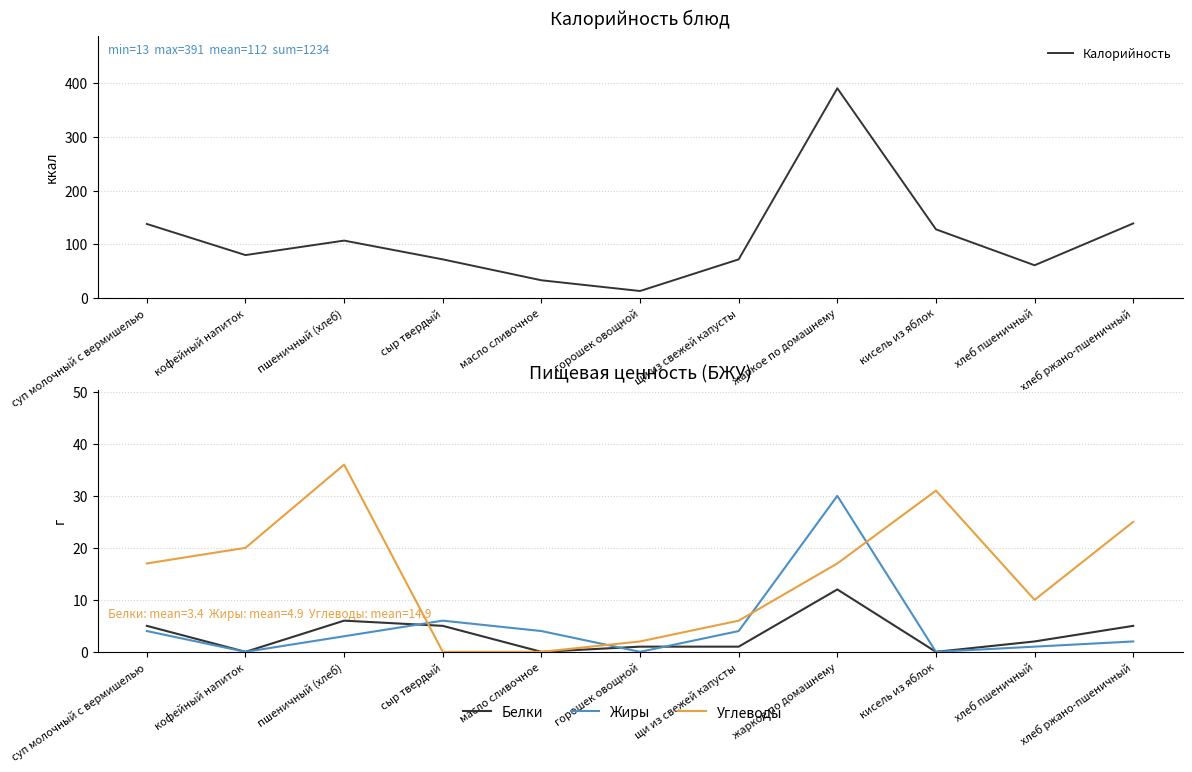

Where is the first local maximum for Калорийность?

пшеничный (хлеб)